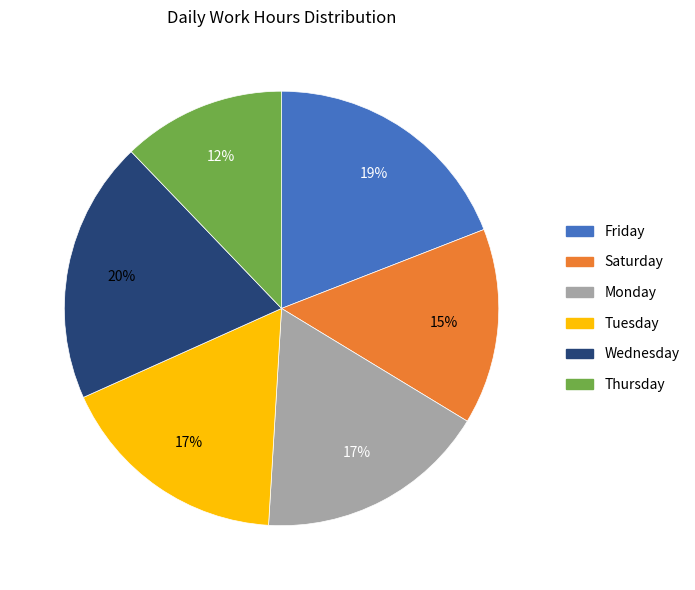

Is there any slice that represents more than half of the pie?

No